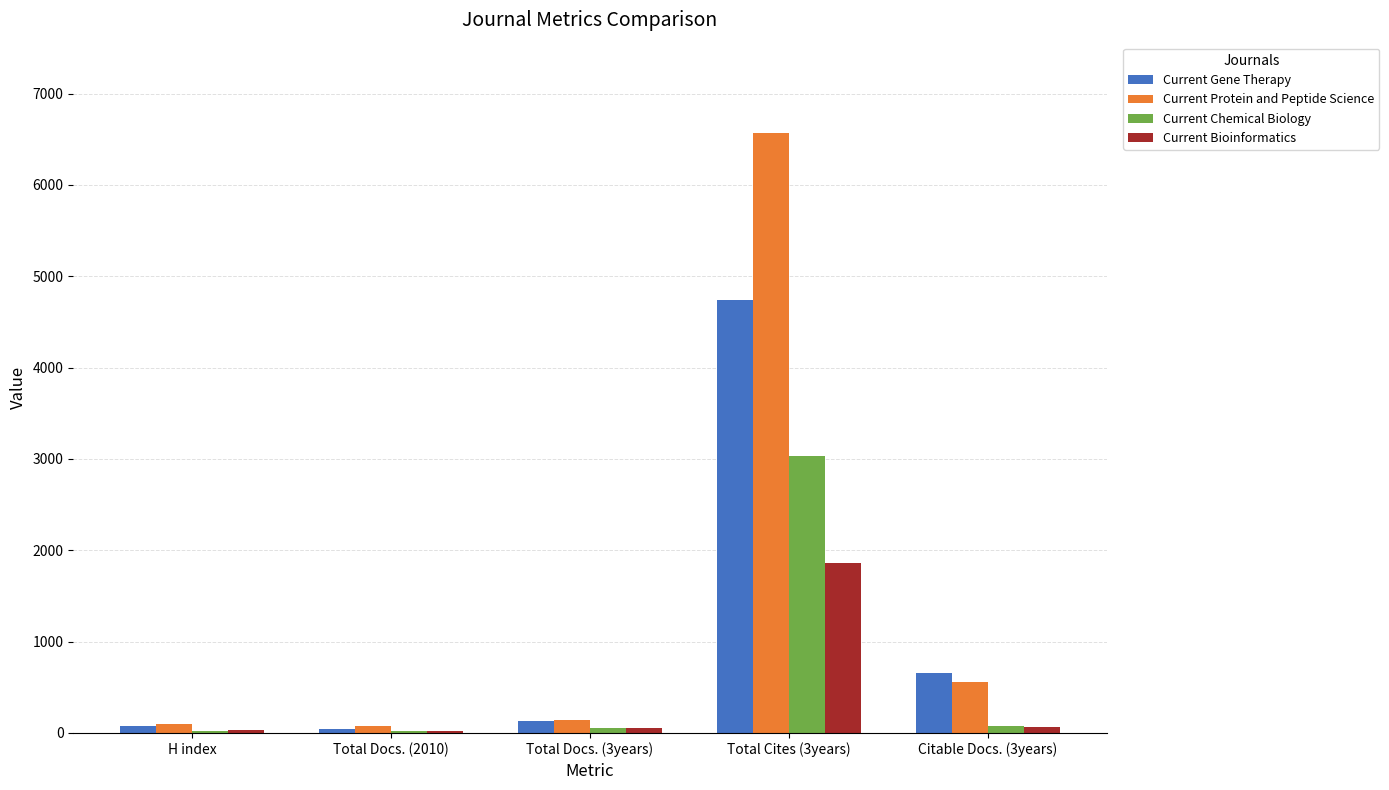

What is the value of the Current Protein and Peptide Science bar at the 5th from the left?

560